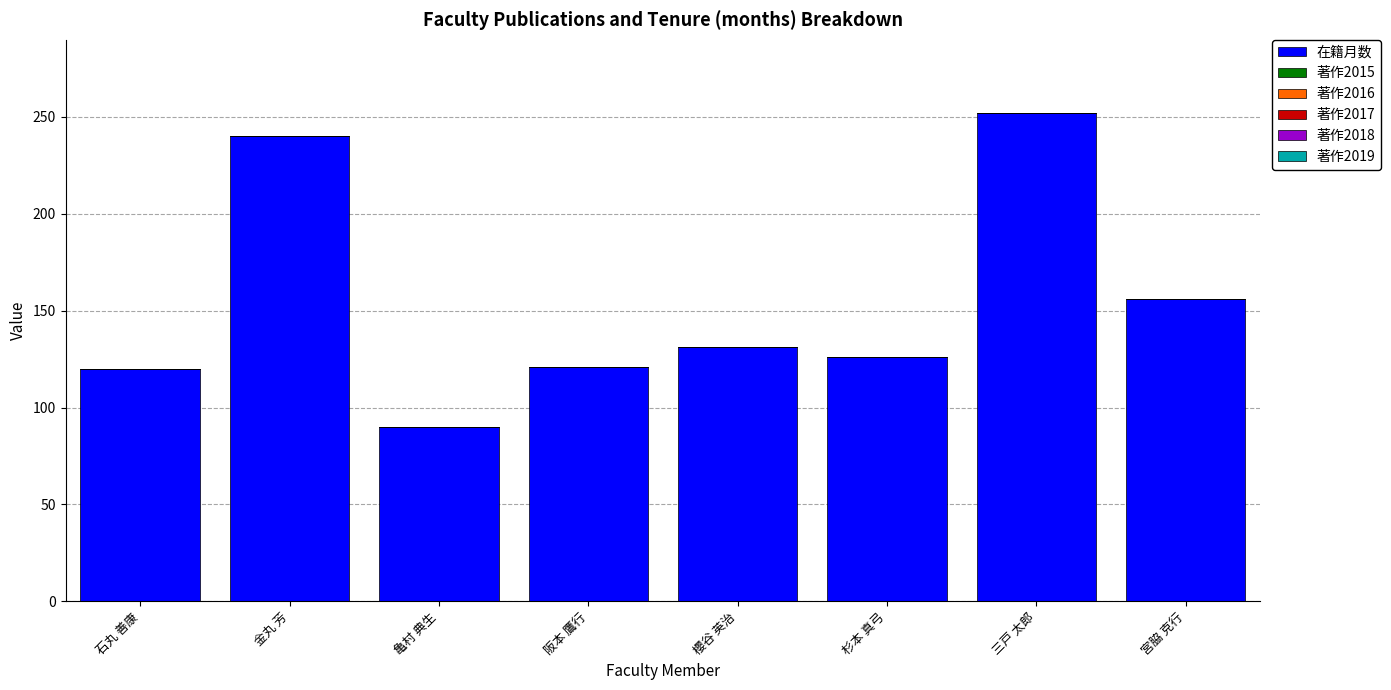

What is the difference between the values at 亀村 典生 and 阪本 鷹行?

31